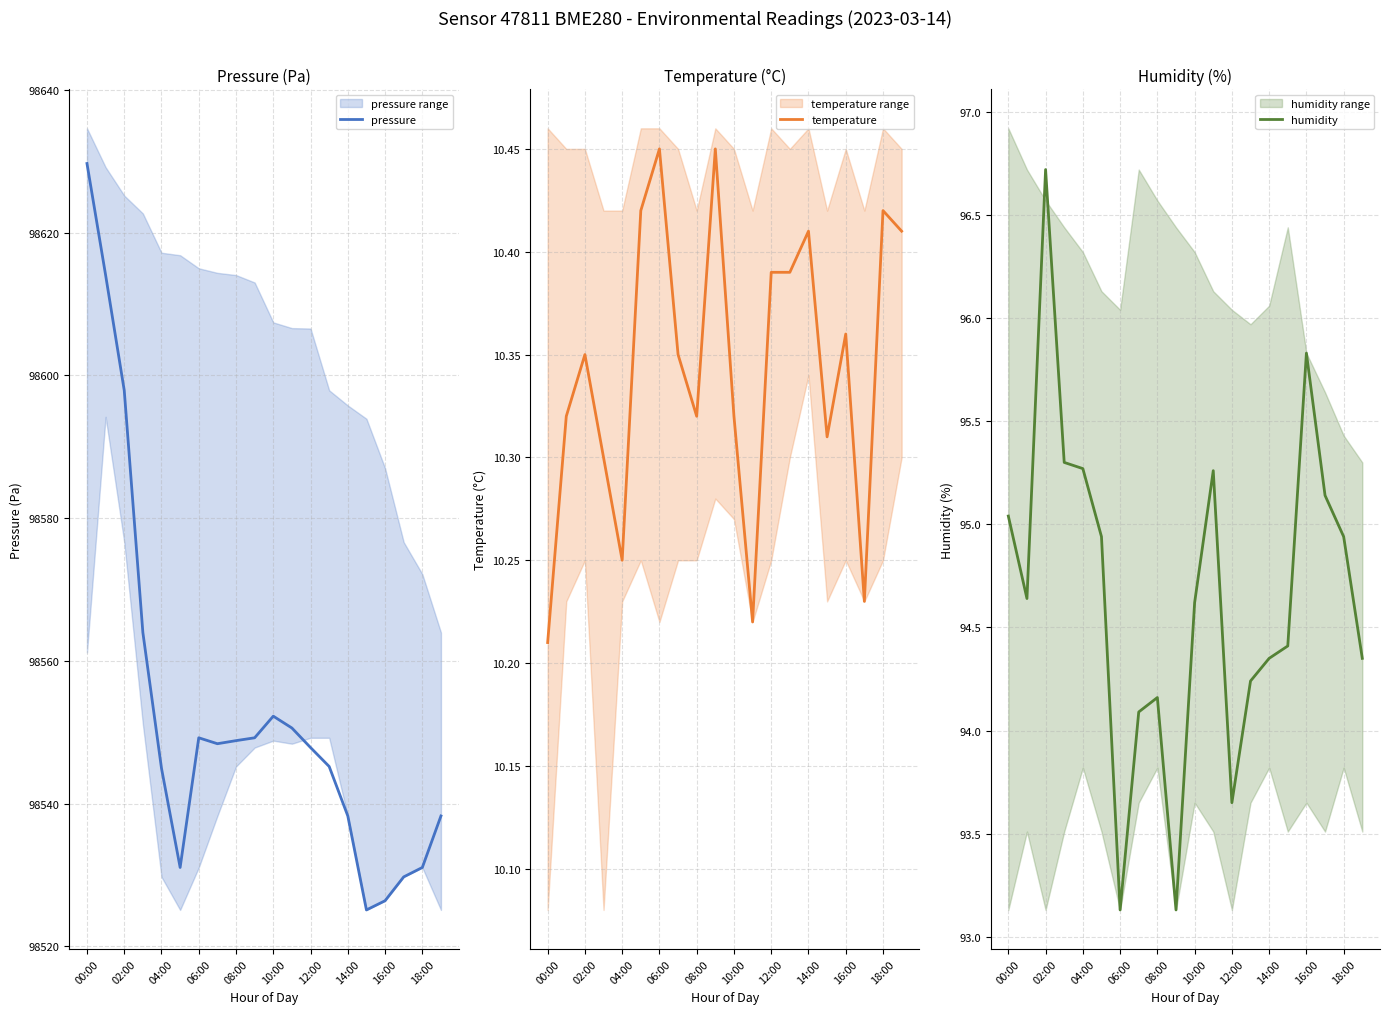

The pressure series shows 98529.7 at 17. True or false?

True